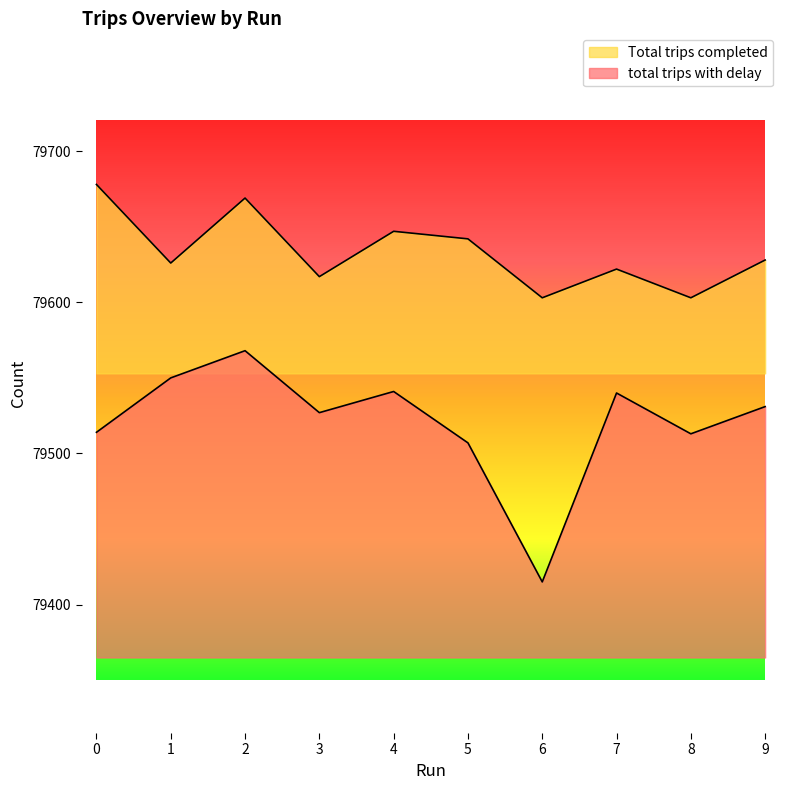

True or false: Total trips completed and total trips with delay intersect in this chart.

False